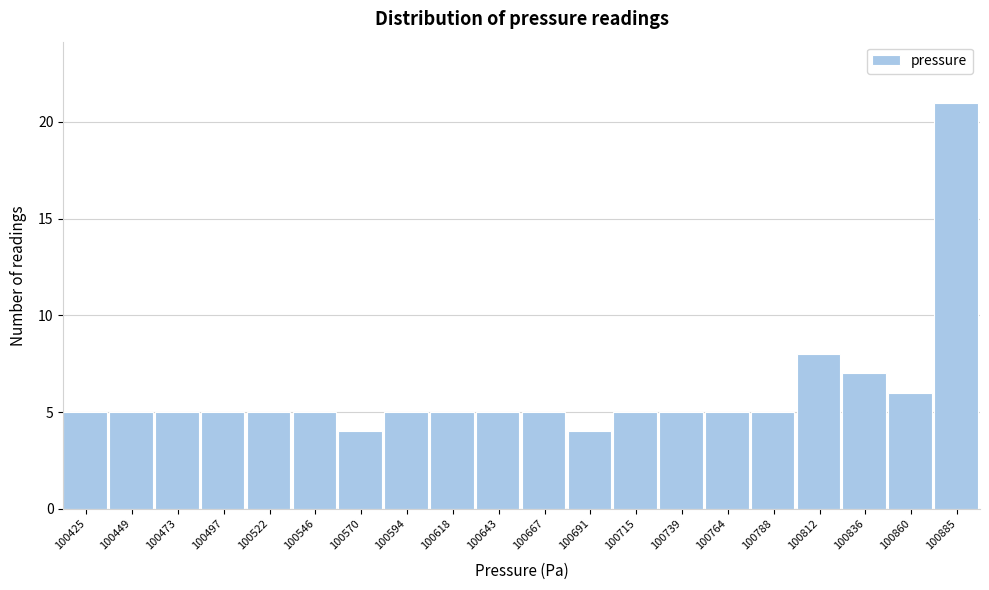

Reading left to right, what are all the values shown in this chart?

100425=5	100449=5	100473=5	100497=5	100522=5	100546=5	100570=4	100594=5	100618=5	100643=5	100667=5	100691=4	100715=5	100739=5	100764=5	100788=5	100812=8	100836=7	100860=6	100885=21